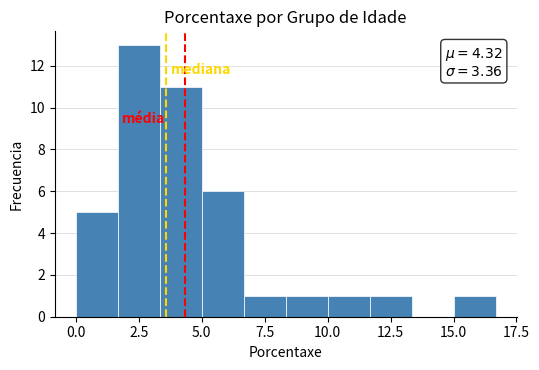

Read against the x-axis, roughly where is the centre of the tallest bar?

2.5